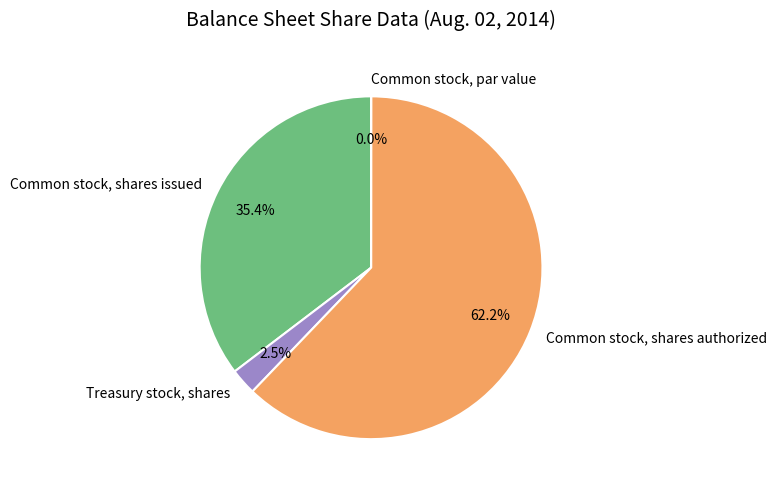

Which category has the biggest portion of the pie?

Common stock, shares authorized